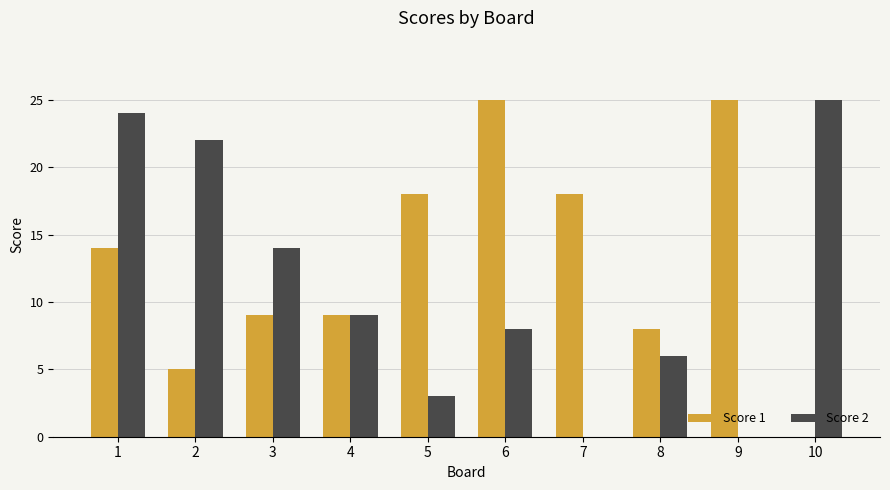

Between 3 and 4, which series saw the biggest shift?

Score 2